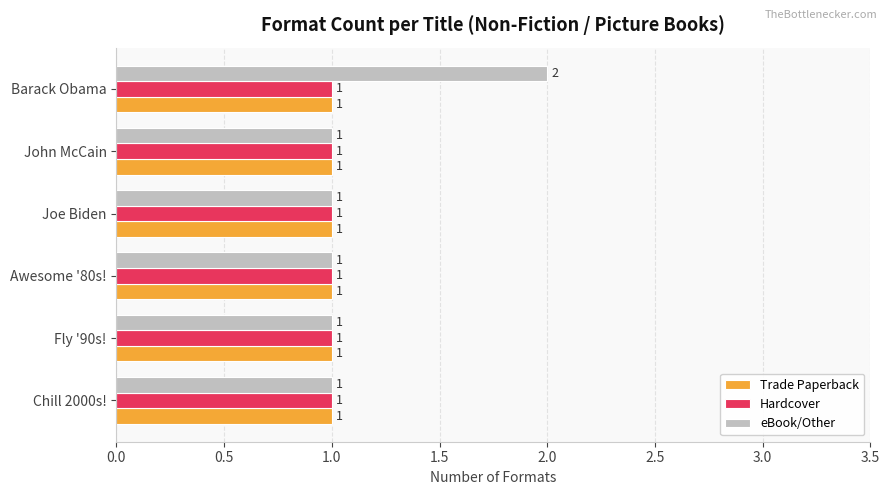

What is the smallest value displayed?

1